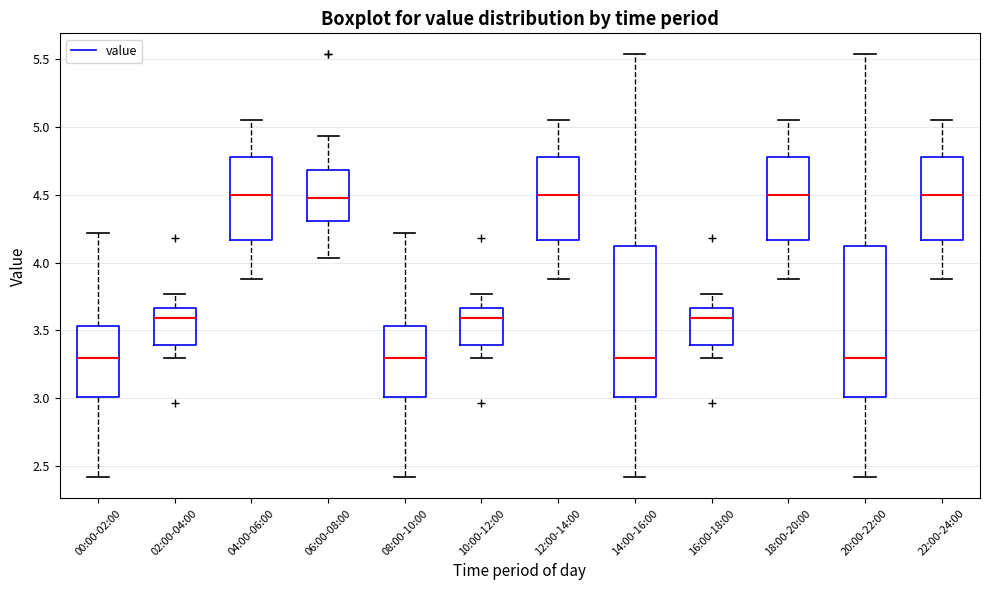

Reading left to right, read every box against the y-axis: the position of its median line, the range the box covers, and the ends of its whiskers. The values are not printed on the chart, so give them approximately, as read against the axis.

00:00-02:00: median 3.30, box 3.00 to 3.55, whiskers 2.40 to 4.20
02:00-04:00: median 3.60, box 3.40 to 3.65, whiskers 3.30 to 3.75
04:00-06:00: median 4.50, box 4.15 to 4.75, whiskers 3.90 to 5.05
06:00-08:00: median 4.50, box 4.30 to 4.70, whiskers 4.05 to 4.95
08:00-10:00: median 3.30, box 3.00 to 3.55, whiskers 2.40 to 4.20
10:00-12:00: median 3.60, box 3.40 to 3.65, whiskers 3.30 to 3.75
12:00-14:00: median 4.50, box 4.15 to 4.75, whiskers 3.90 to 5.05
14:00-16:00: median 3.30, box 3.00 to 4.10, whiskers 2.40 to 5.55
16:00-18:00: median 3.60, box 3.40 to 3.65, whiskers 3.30 to 3.75
18:00-20:00: median 4.50, box 4.15 to 4.75, whiskers 3.90 to 5.05
20:00-22:00: median 3.30, box 3.00 to 4.10, whiskers 2.40 to 5.55
22:00-24:00: median 4.50, box 4.15 to 4.75, whiskers 3.90 to 5.05